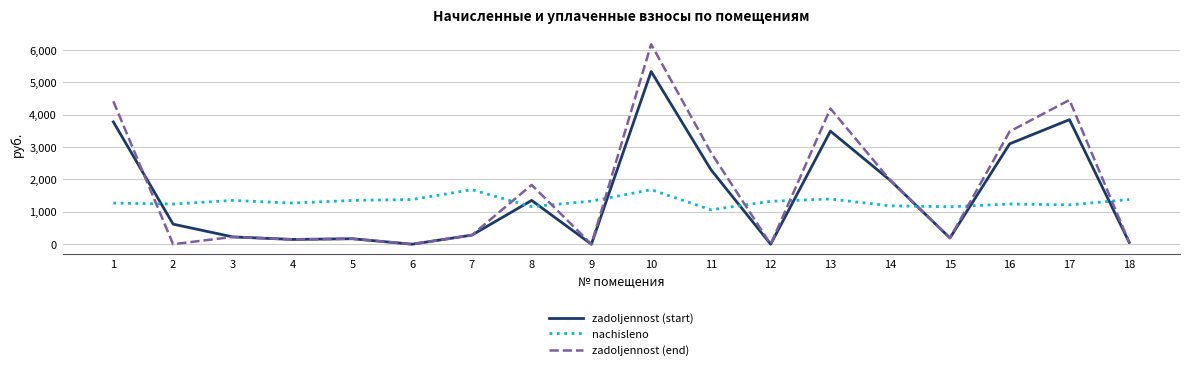

List the series in order of their peak value, highest first.

zadoljennost (end), zadoljennost (start), nachisleno